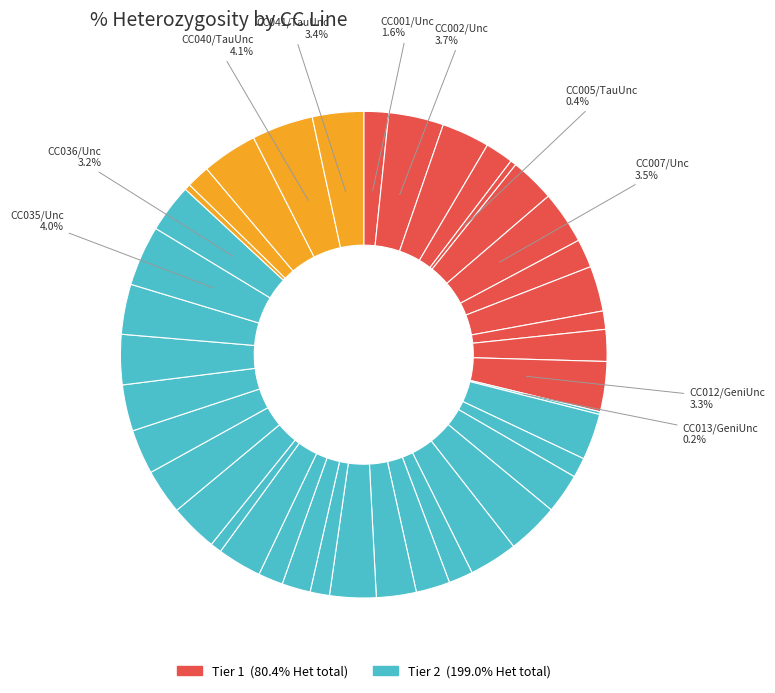

Count the number of slices in the pie.

40